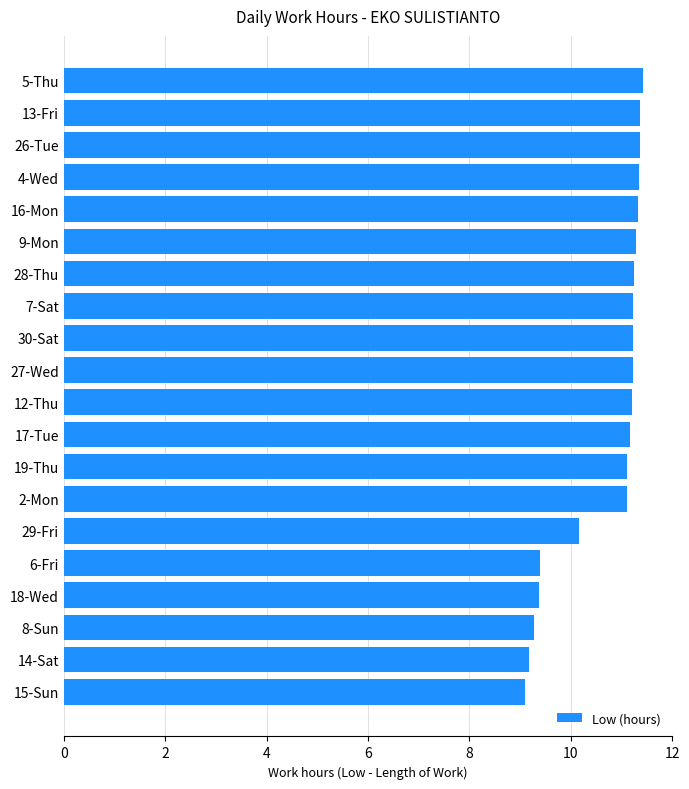

What is the minimum value shown in the chart?

9.1